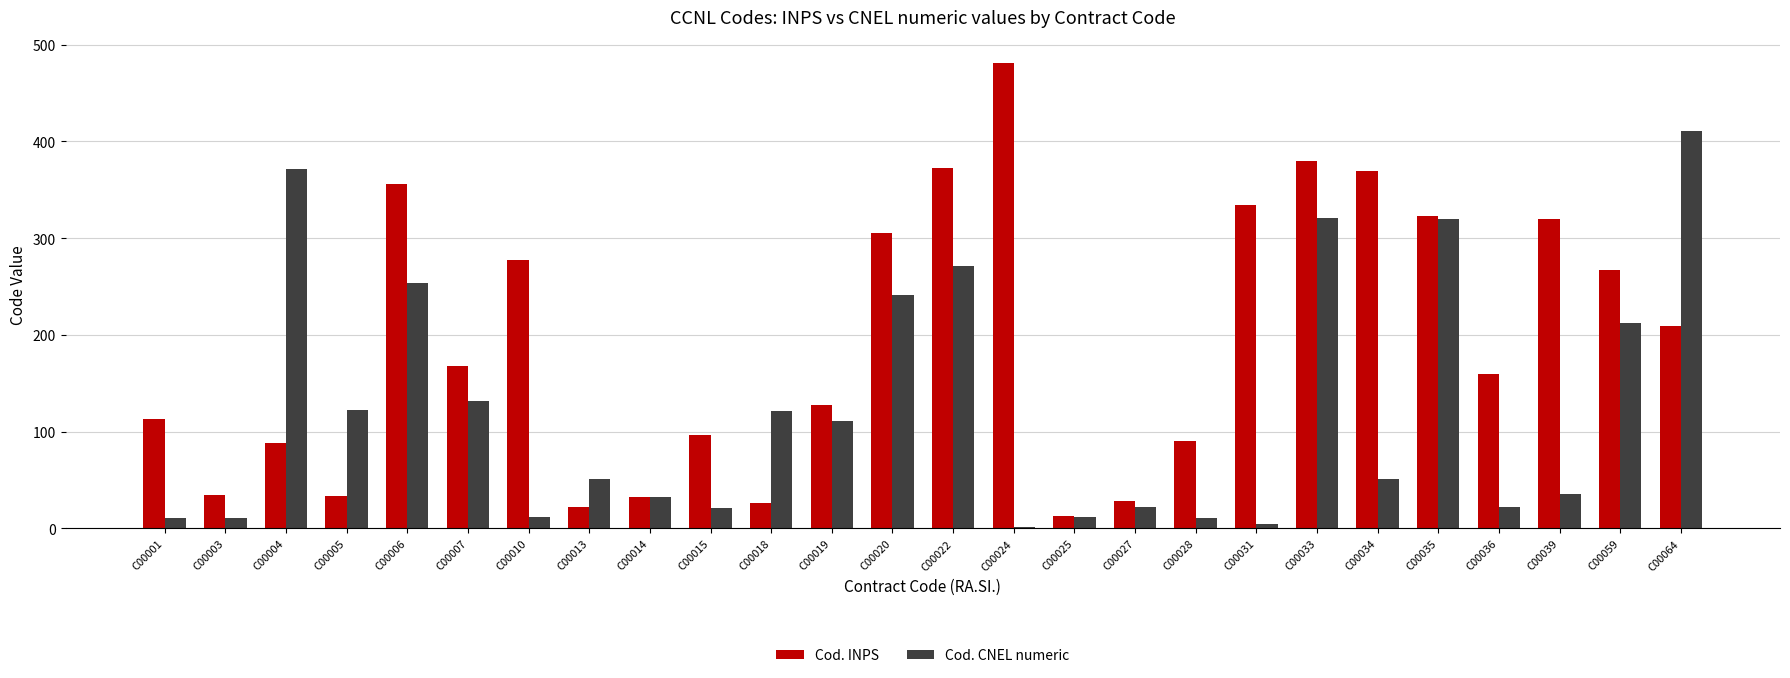

Between C00015 and C00033, which series saw the biggest shift?

Cod. CNEL numeric